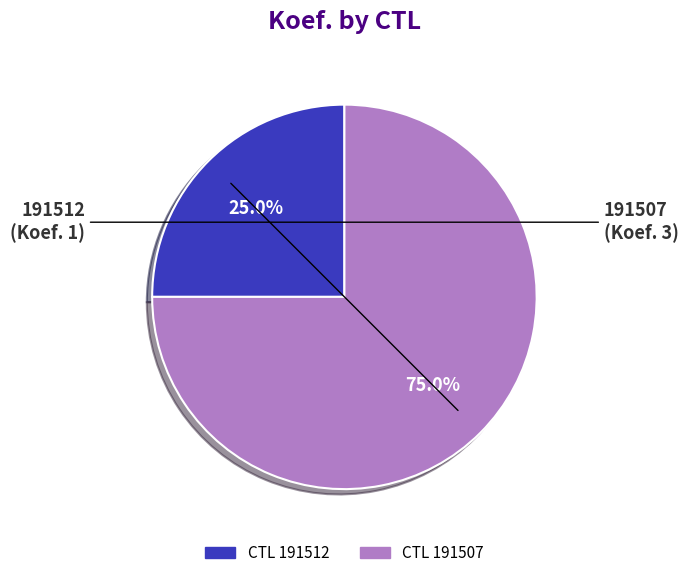

Is there a majority slice in this chart?

Yes